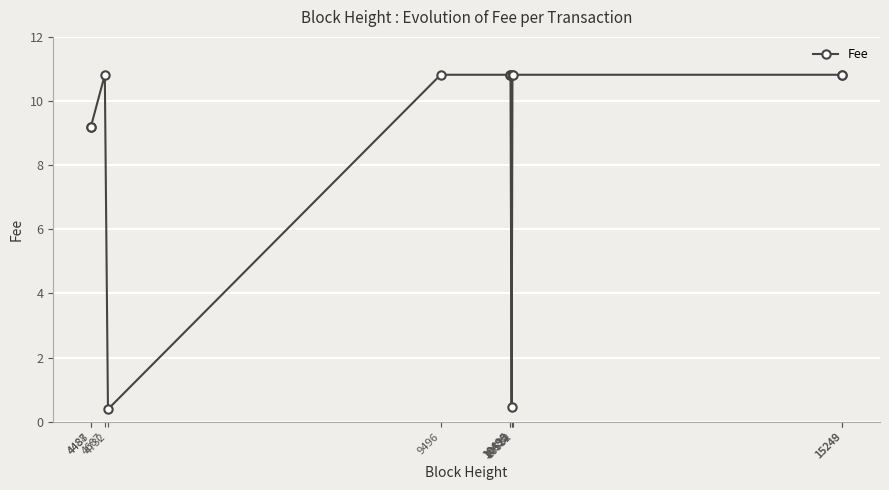

The value at 4732 is 0.4. True or false?

True